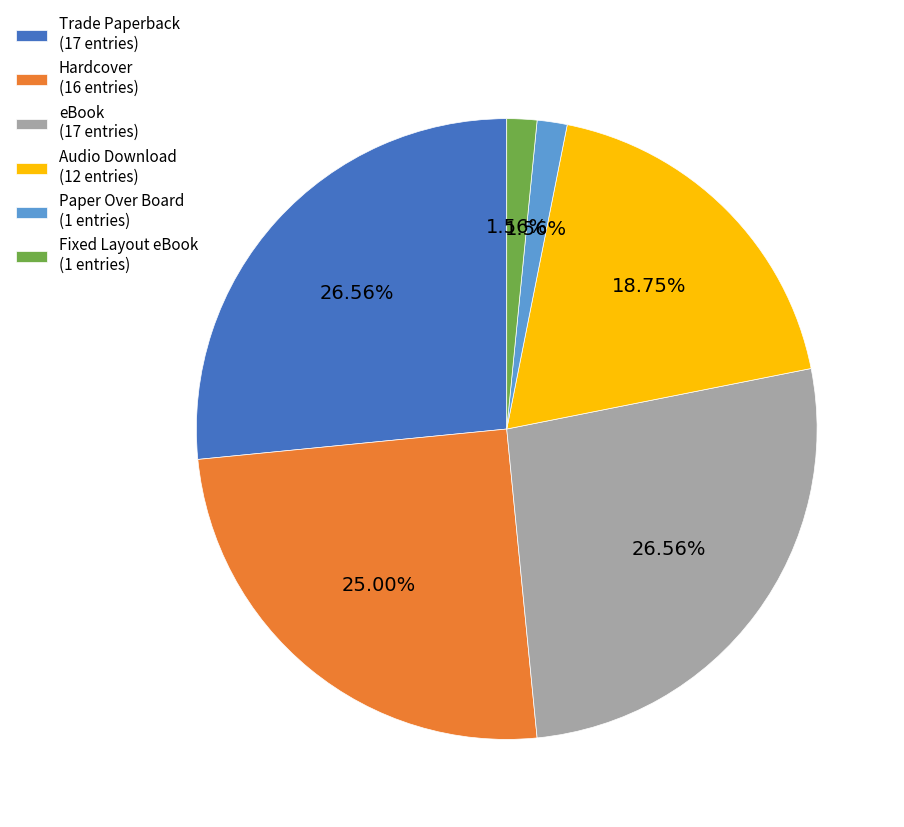

Combined, do Audio Download (12 entries) and Paper Over Board (1 entries) account for over 50%?

No